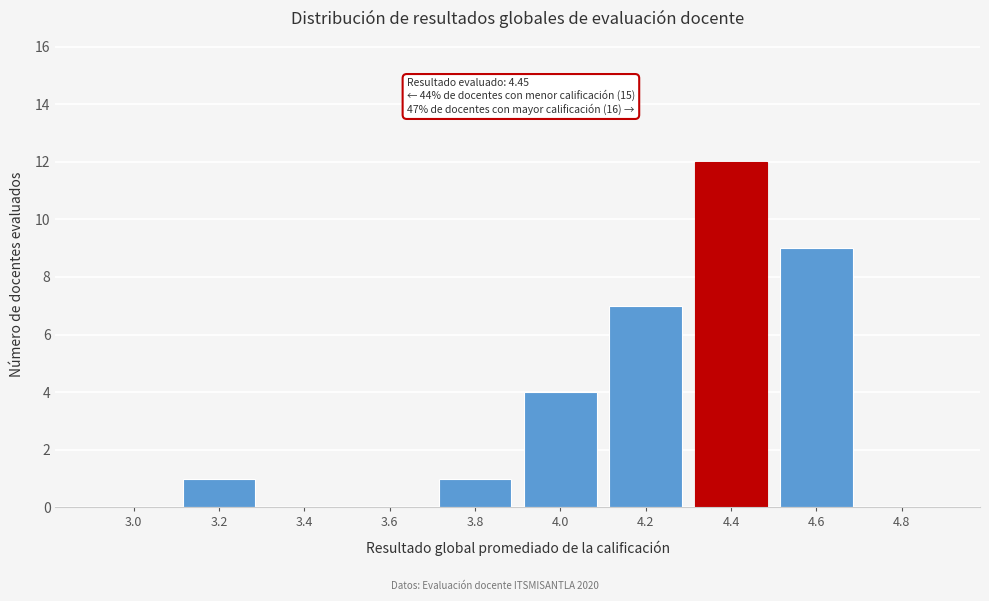

Reading right to left, list all the values displayed in this chart.

4.8=0	4.6=9	4.4=12	4.2=7	4.0=4	3.8=1	3.6=0	3.4=0	3.2=1	3.0=0